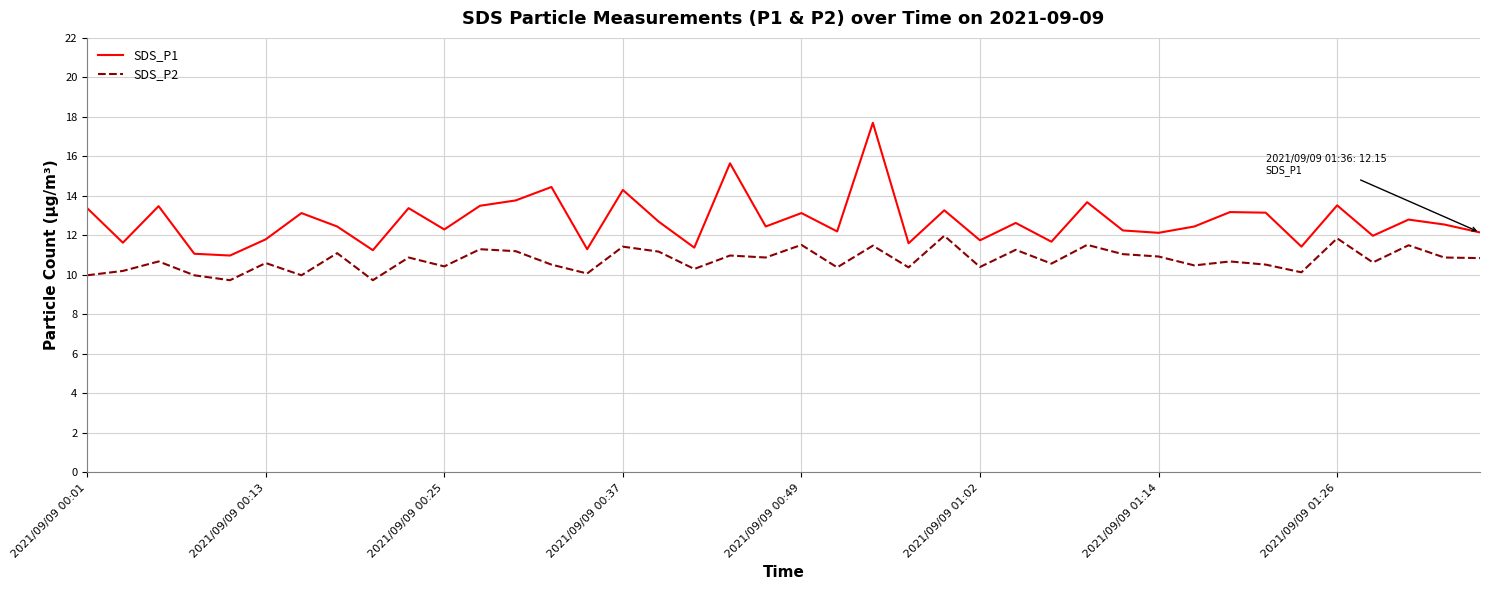

List the series in order of their overall mean, highest first.

SDS_P1, SDS_P2